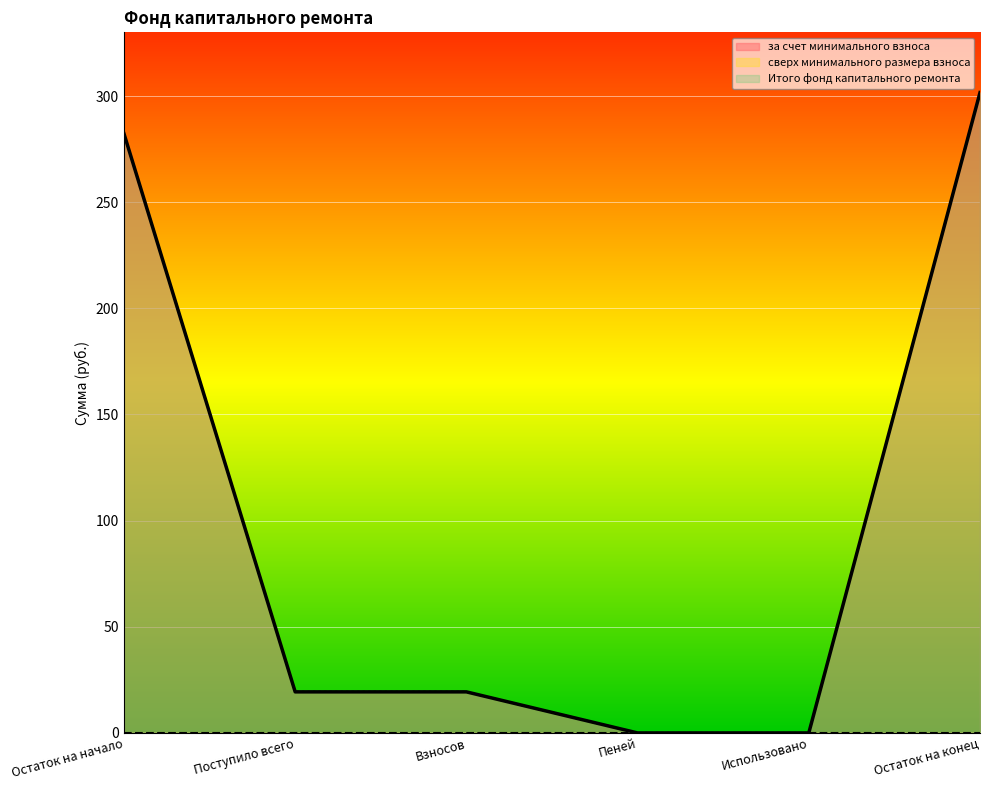

What is the maximum value shown in the chart?

301.6